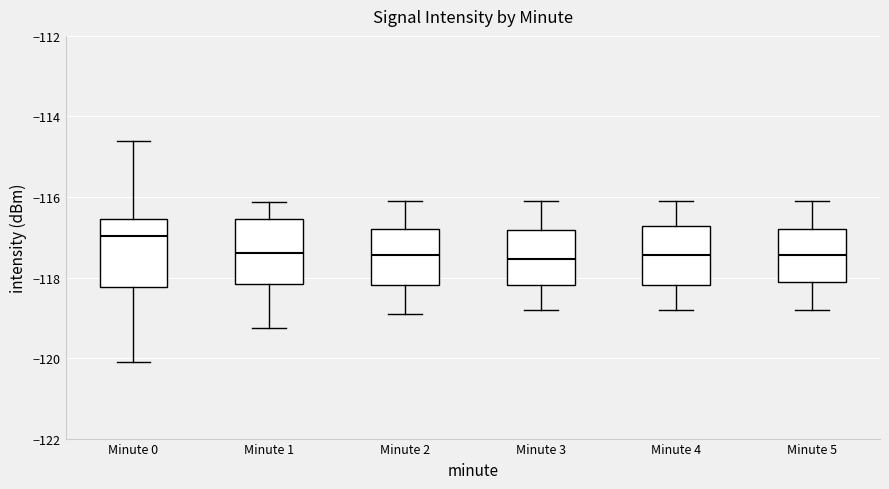

Reading left to right, transcribe this box plot: for each box, give where its median line is, the range the box spans, and where its two whiskers end, as read against the y-axis. The values are not printed on the chart, so give them approximately, as read against the axis.

Minute 0: median -117.0, box -118.2 to -116.6, whiskers -120.0 to -114.6
Minute 1: median -117.4, box -118.2 to -116.6, whiskers -119.2 to -116.2
Minute 2: median -117.4, box -118.2 to -116.8, whiskers -118.8 to -116.0
Minute 3: median -117.6, box -118.2 to -116.8, whiskers -118.8 to -116.0
Minute 4: median -117.4, box -118.2 to -116.8, whiskers -118.8 to -116.0
Minute 5: median -117.4, box -118.0 to -116.8, whiskers -118.8 to -116.0